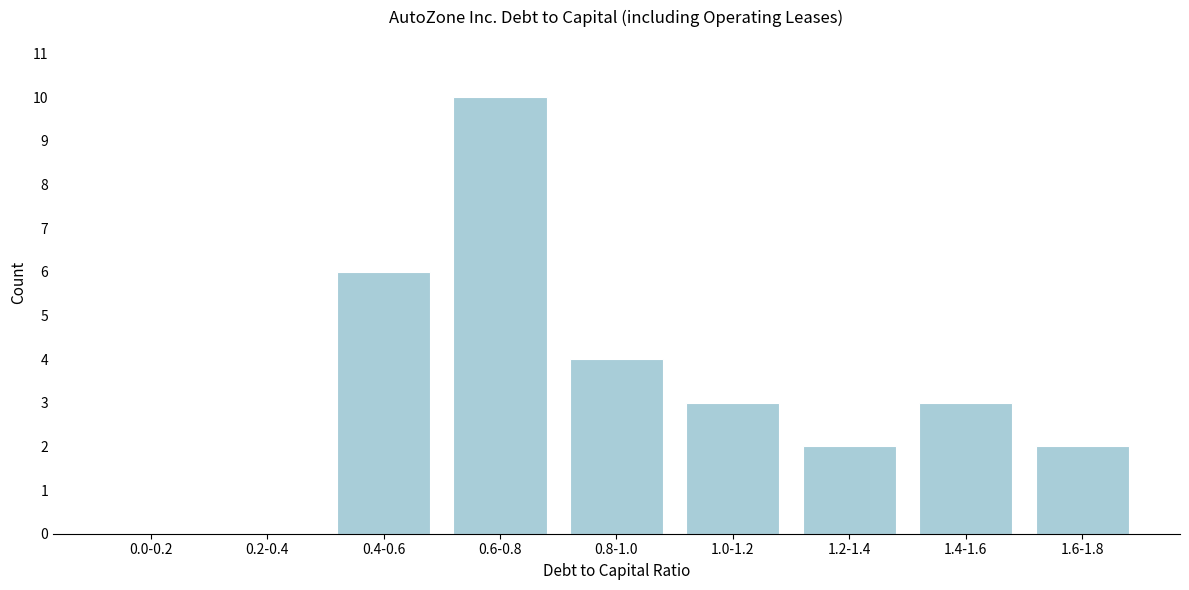

Reading left to right, transcribe all the data shown in this chart.

0.0-0.2=0	0.2-0.4=0	0.4-0.6=6	0.6-0.8=10	0.8-1.0=4	1.0-1.2=3	1.2-1.4=2	1.4-1.6=3	1.6-1.8=2